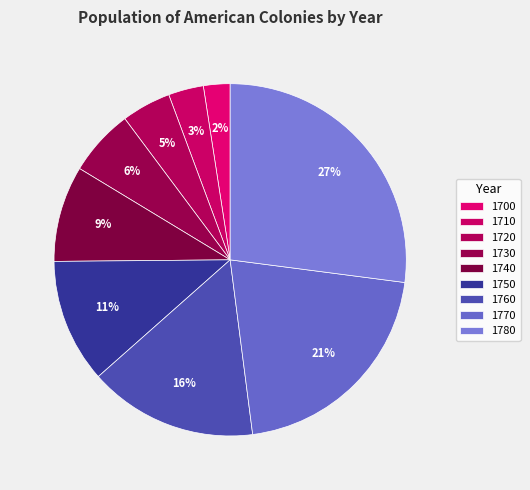

Combined, do 1780 and 1750 account for over 50%?

No